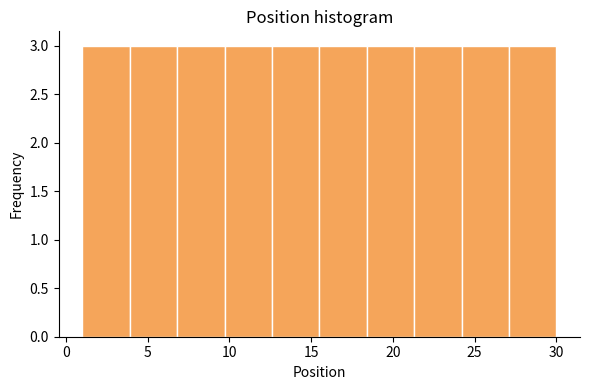

Reading left to right, transcribe this chart: for each bar, give the range it covers on the x-axis and its height. Neither the bar edges nor the heights are printed on the chart, so give them approximately, as read against the axes.

1.0 to 3.9: 3
3.9 to 6.8: 3
6.8 to 9.7: 3
9.7 to 12.6: 3
12.6 to 15.5: 3
15.5 to 18.4: 3
18.4 to 21.3: 3
21.3 to 24.2: 3
24.2 to 27.1: 3
27.1 to 30.0: 3